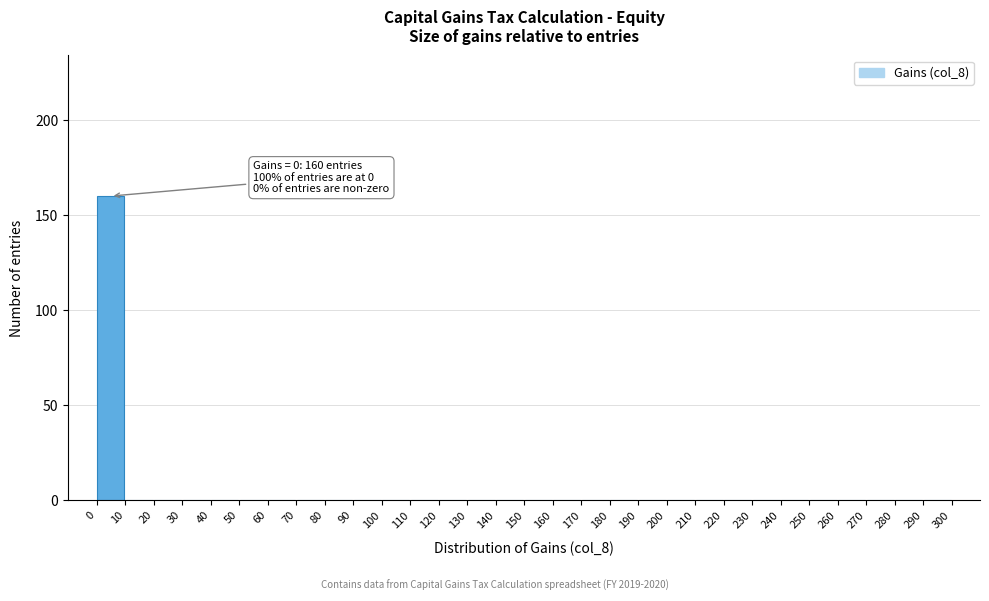

Over which range of the x-axis is the bar tallest?

0 to 10